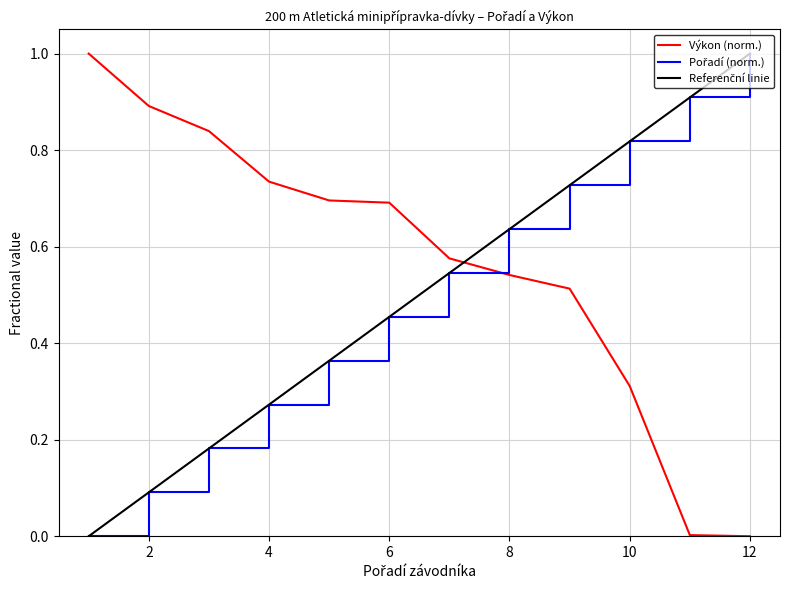

What is the average value of the Výkon series?

0.6